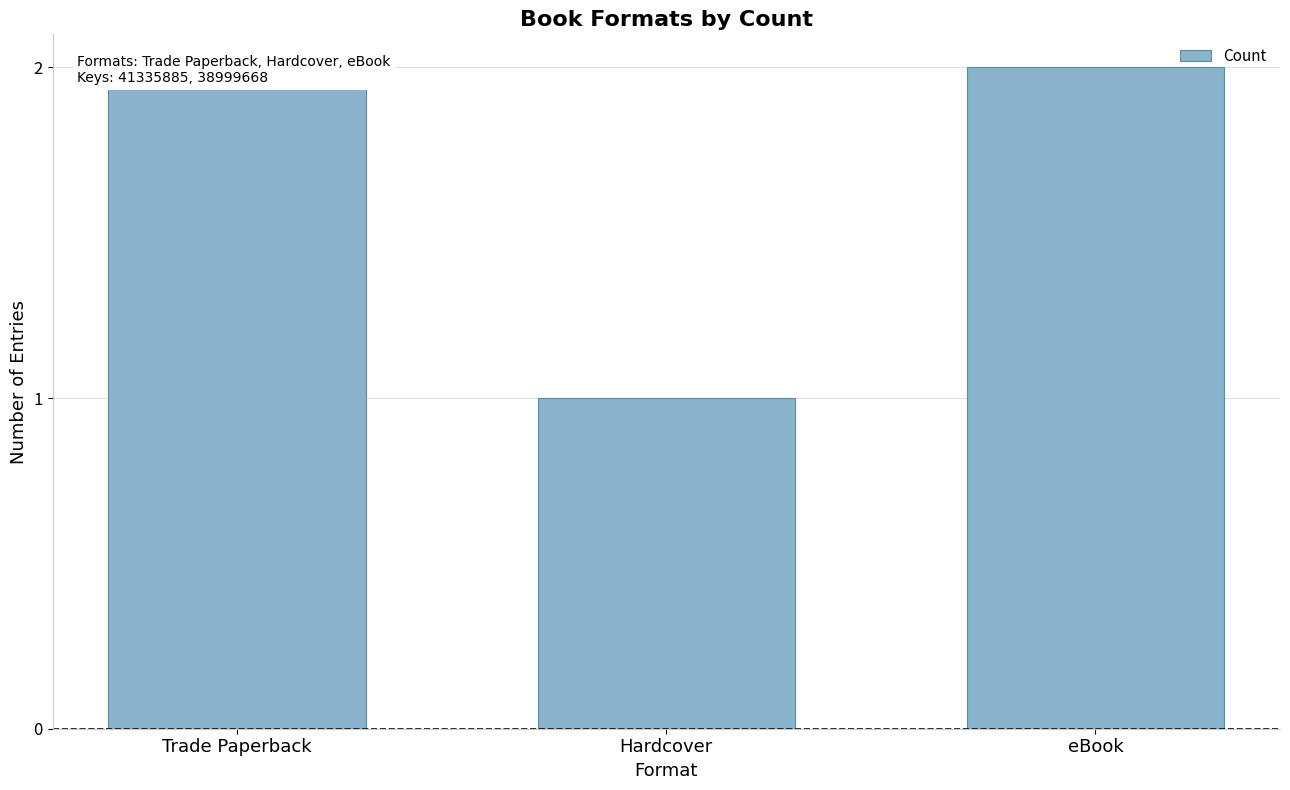

Rank the categories by value from lowest to highest.

Hardcover, Trade Paperback, eBook